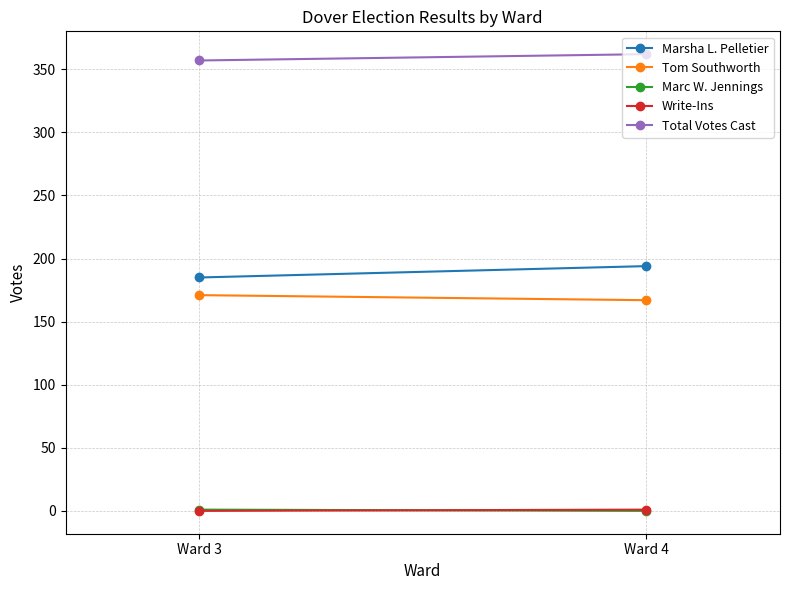

What is the maximum value for Total Votes Cast?

362